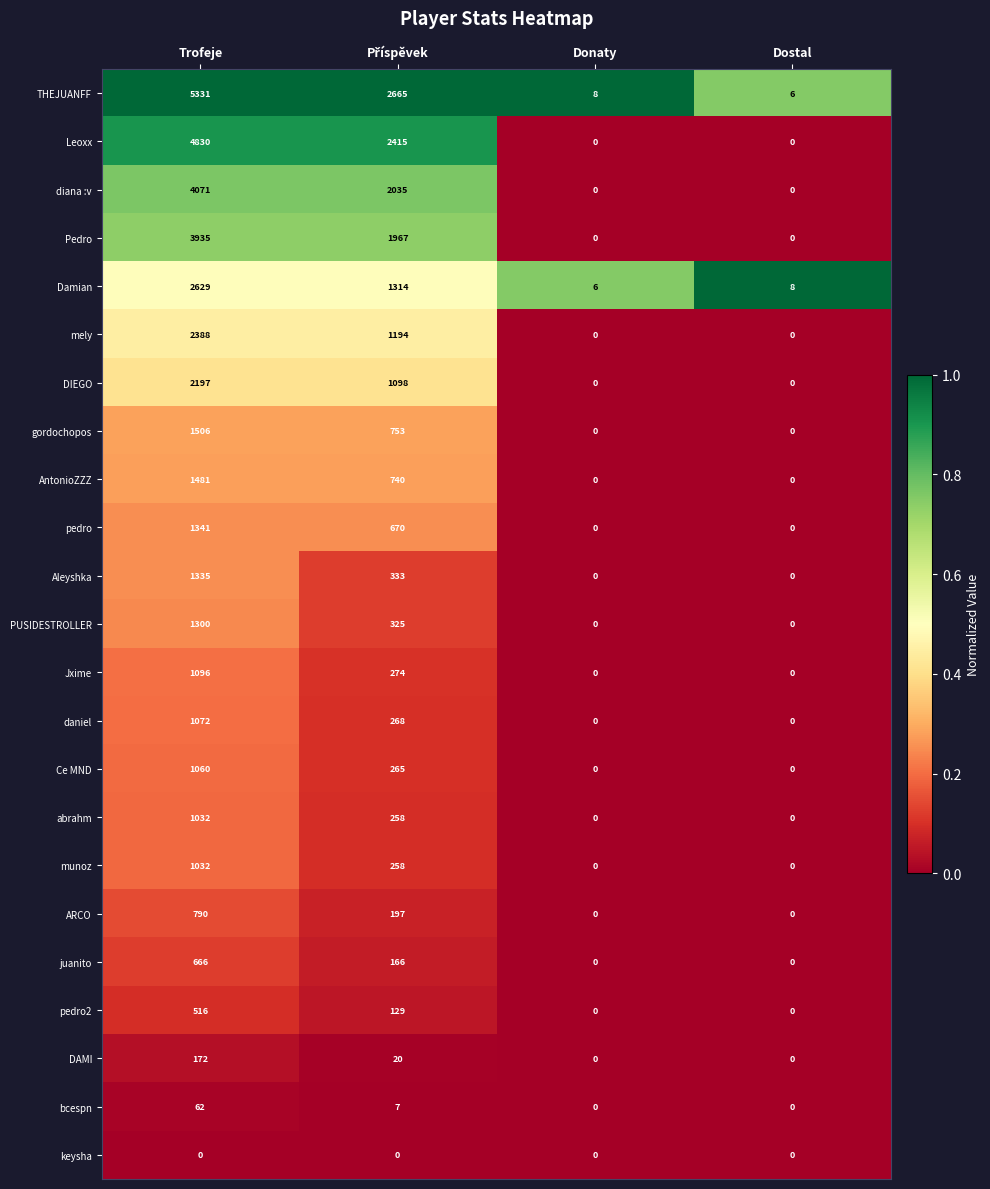

Which series has the widest spread of values?

THEJUANFF